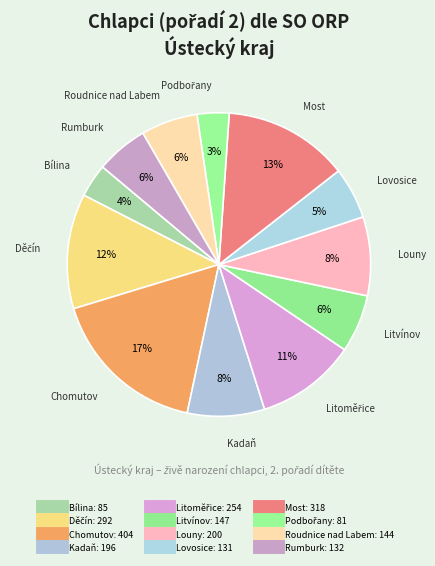

How many slices are in this pie chart?

12